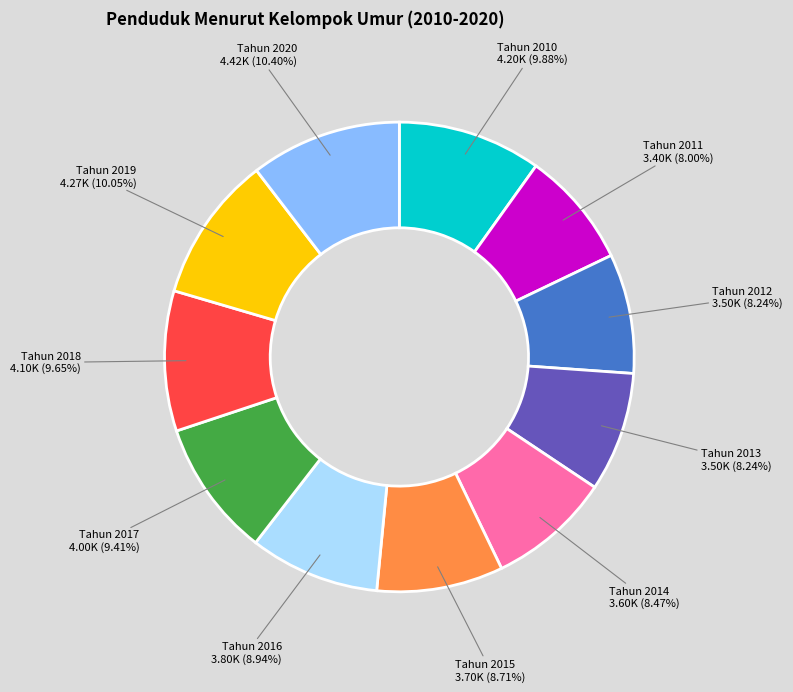

Is there a majority slice in this chart?

No